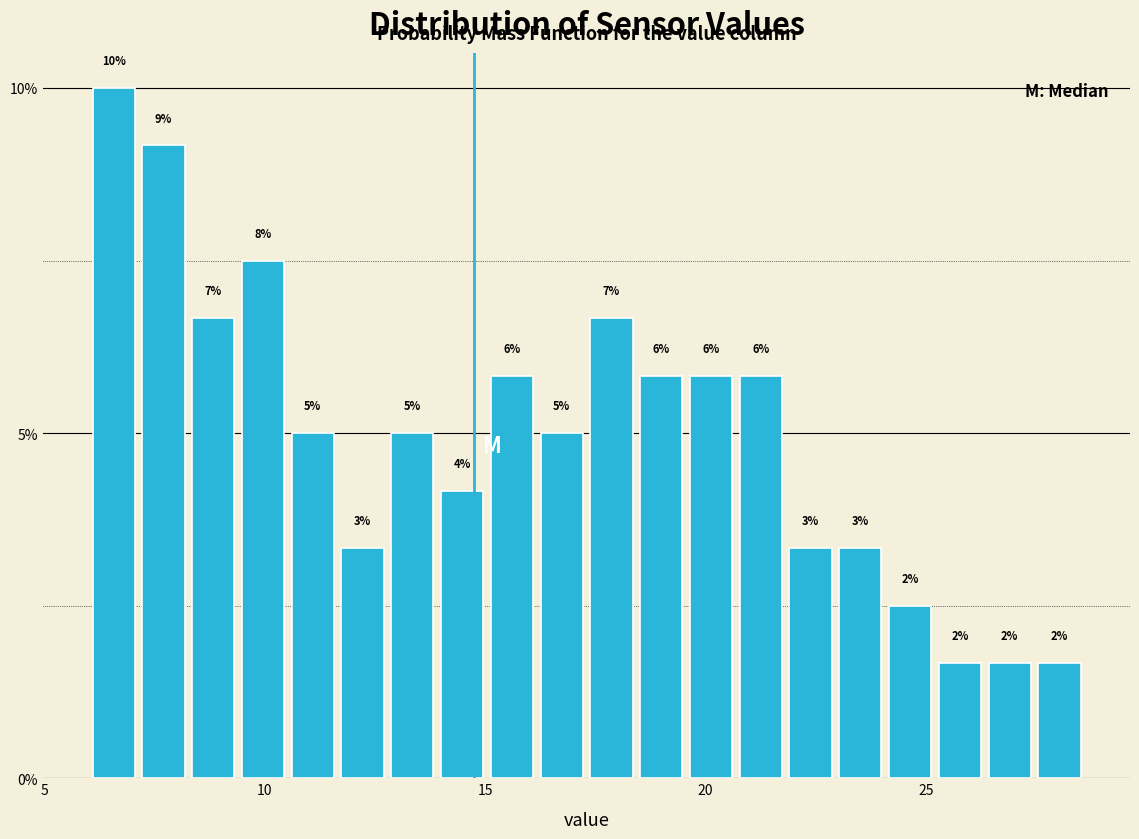

Around what value on the x-axis is the tallest bar? Give the approximate position of its centre, as read against the axis.

6.5